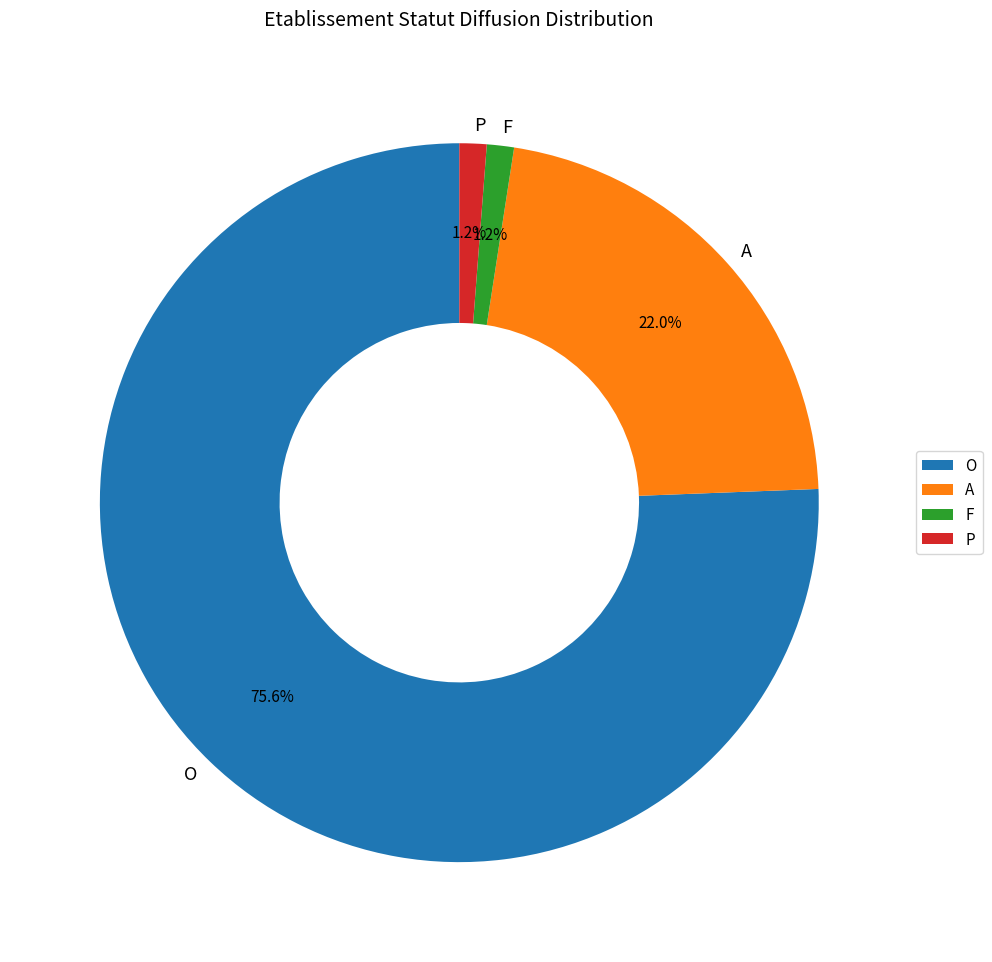

True or false: A accounts for 14% of the total.

False